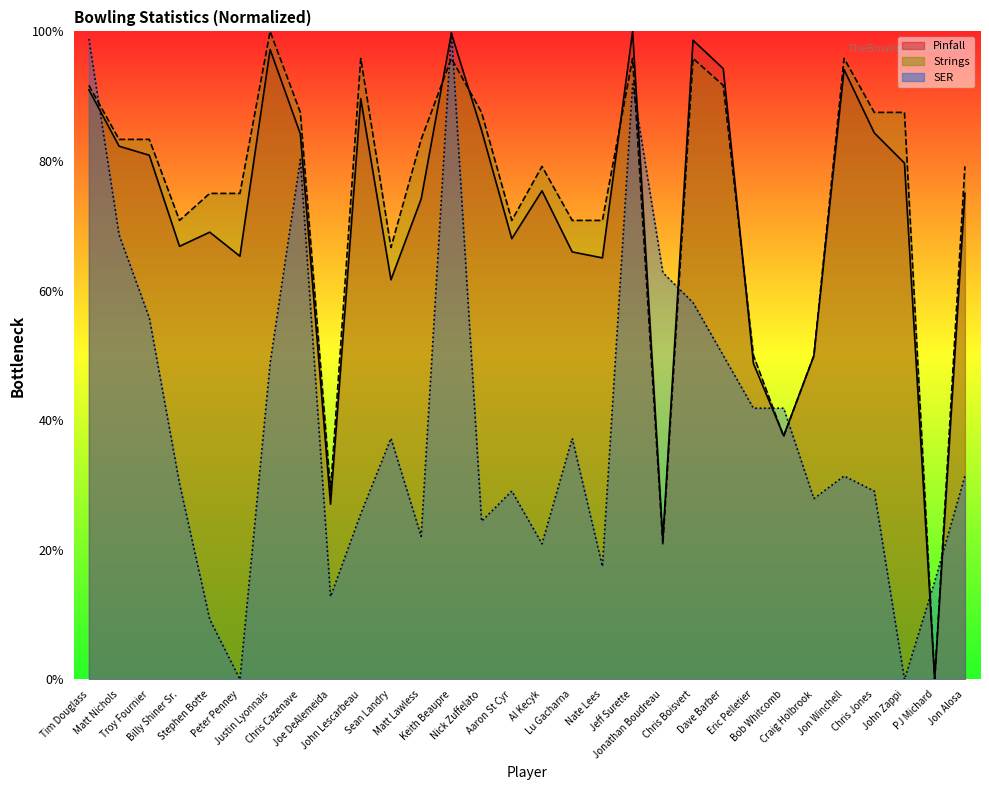

At which category is the sum across all series the highest?

Keith Beaupre